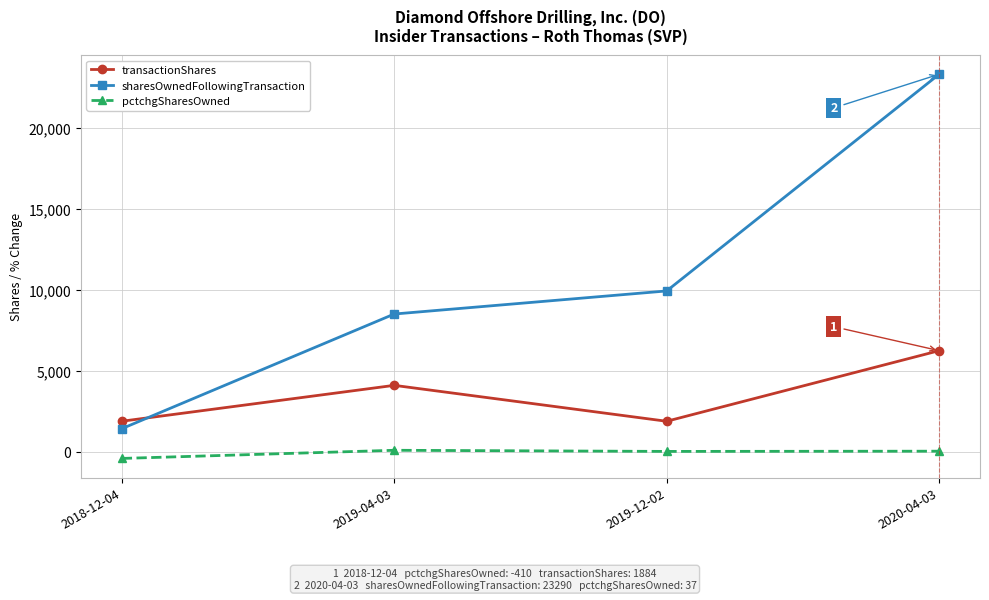

In transactionShares, how many points are lower than both neighbors (excluding endpoints)?

1